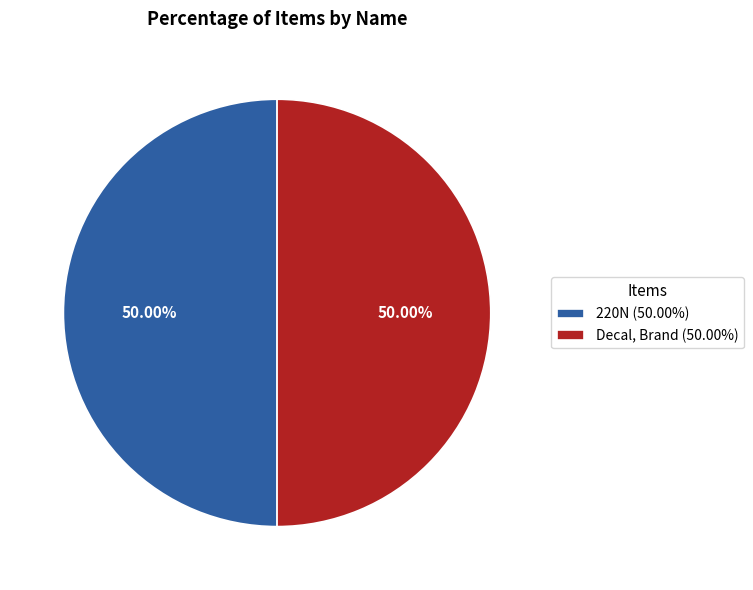

How many slices are in this pie chart?

2